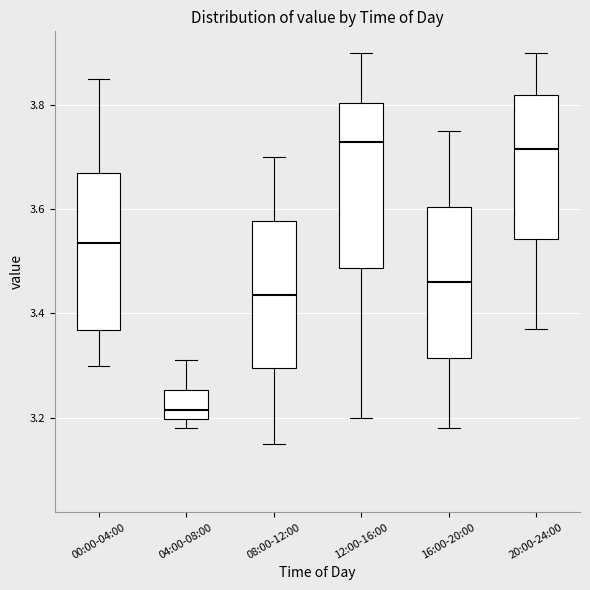

Which box has the lowest median line?

04:00-08:00